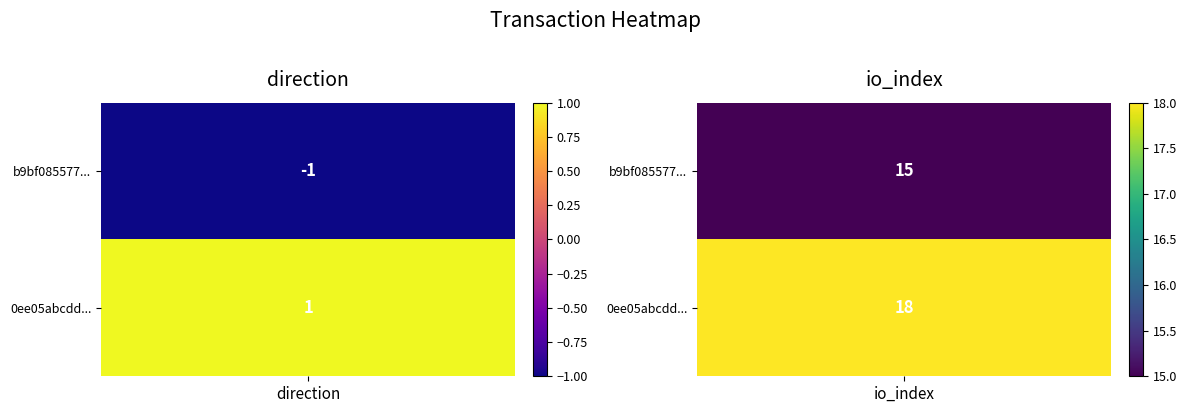

Is it true that 0ee05abcdd50896ecc1f2924f4457e04dd41c1e equals 1 at 0?

False